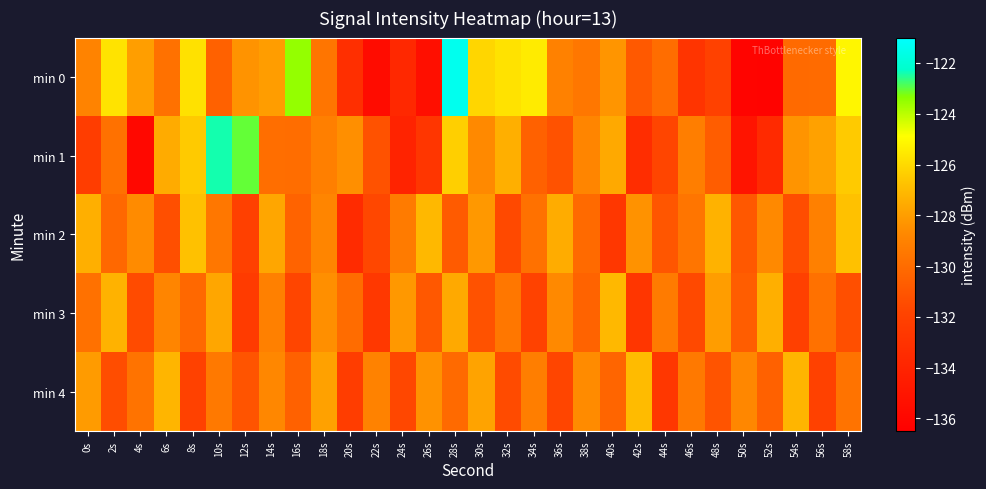

Between 40s and 10s, which is larger?

40s